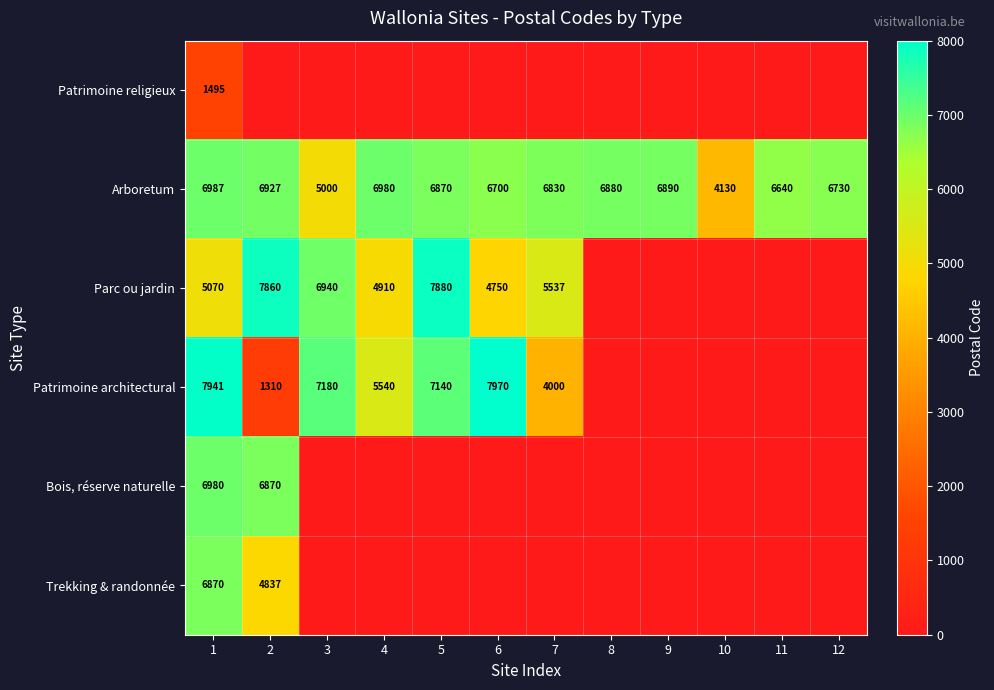

True or false: Arboretum has a value of 6730 at 12.

True